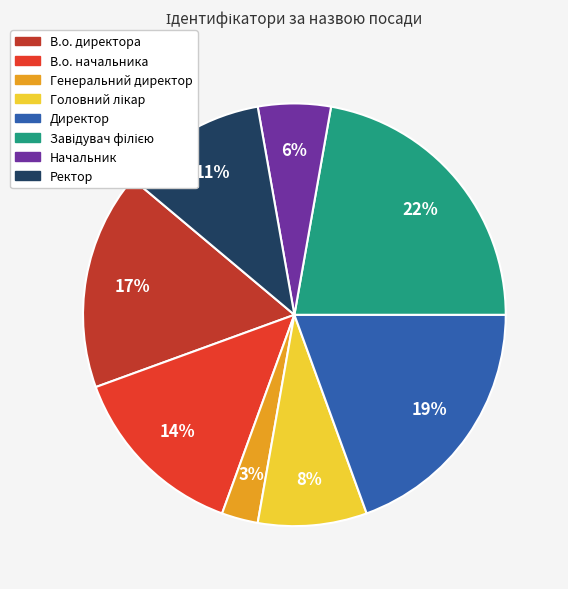

To the nearest percent, what is the combined percentage of Ректор and Начальник?

17%